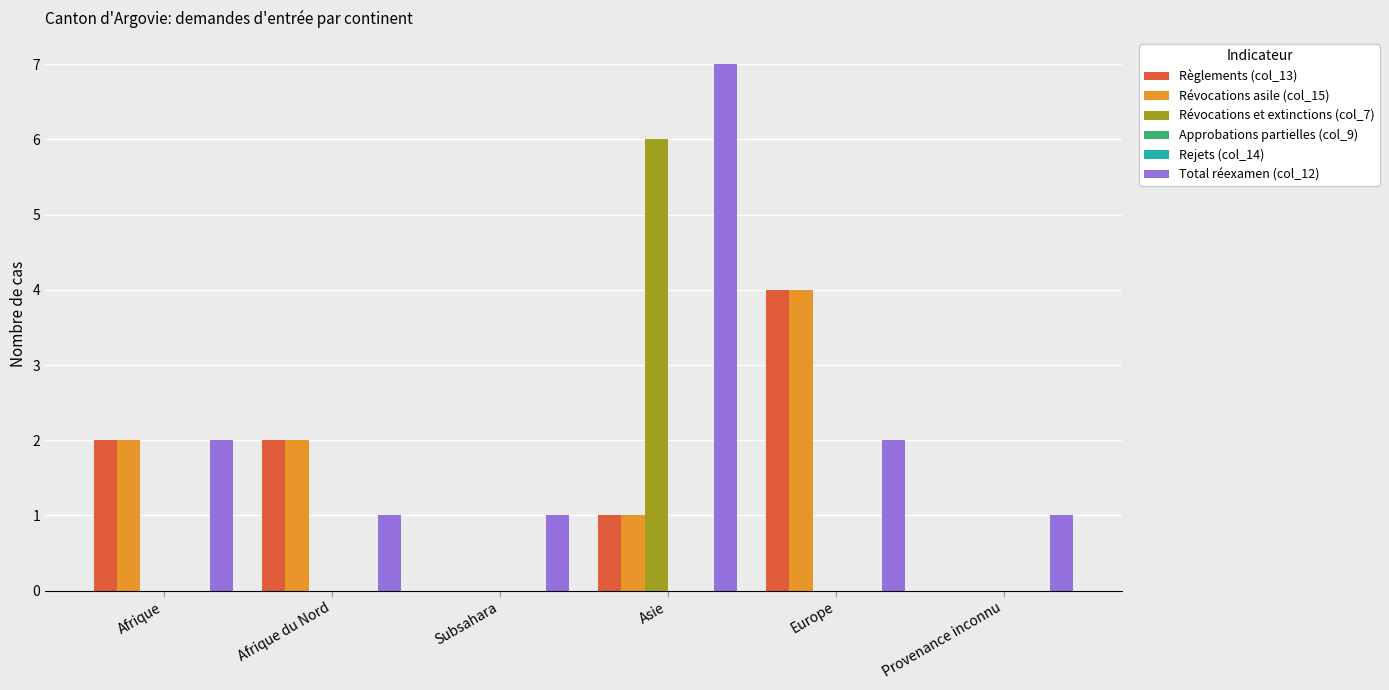

At which category does the chart reach its minimum across all series?

Subsahara